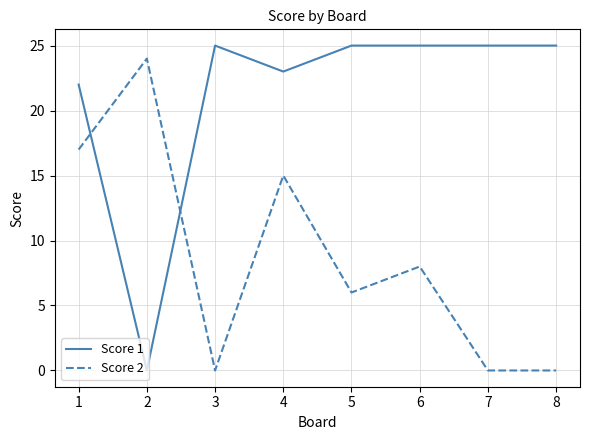

At which label is Score 1 closest to 12?

1